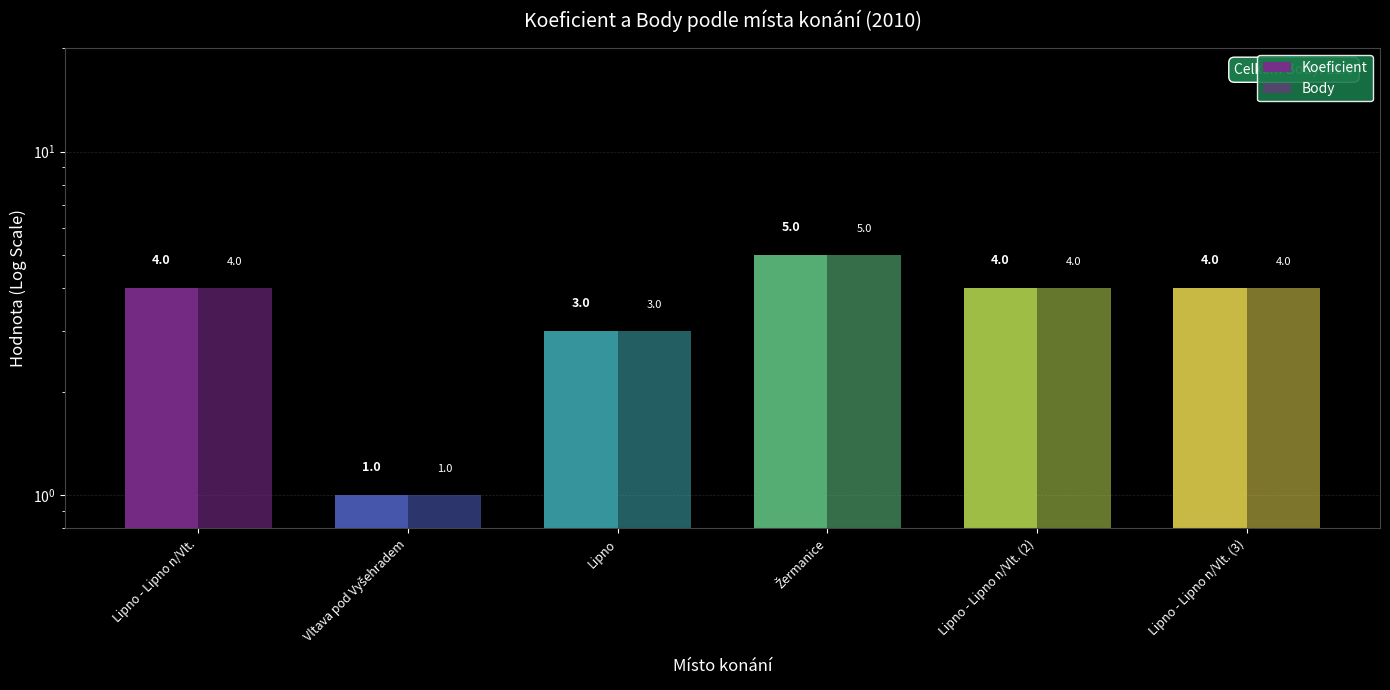

At which label does Body reach its minimum?

Vltava pod Vyšehradem